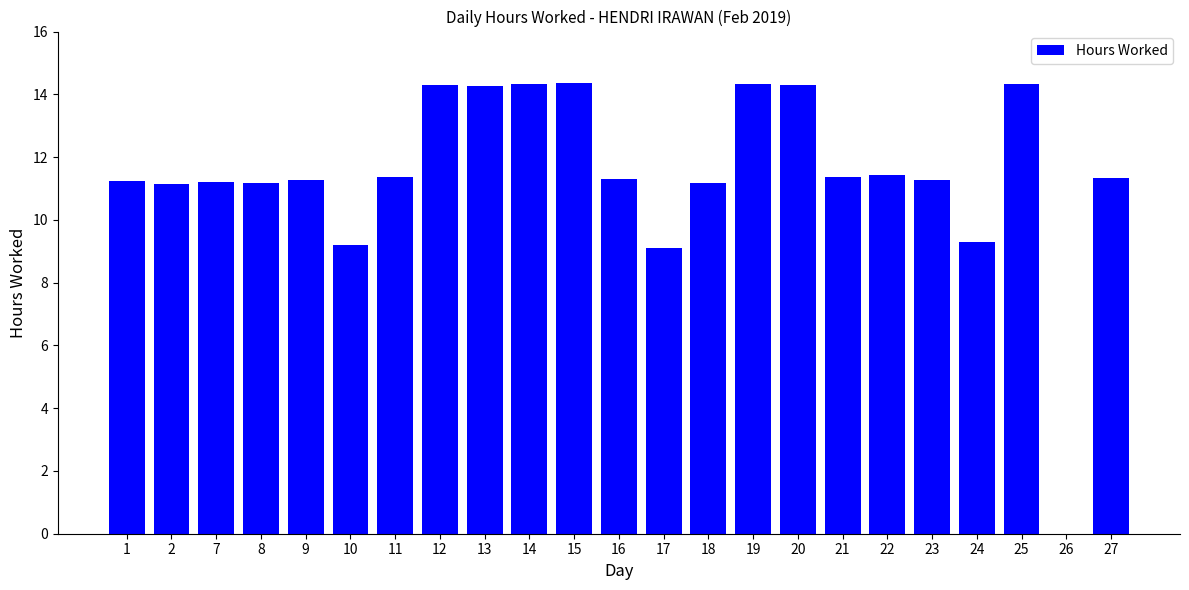

What is the greatest value displayed?

14.4